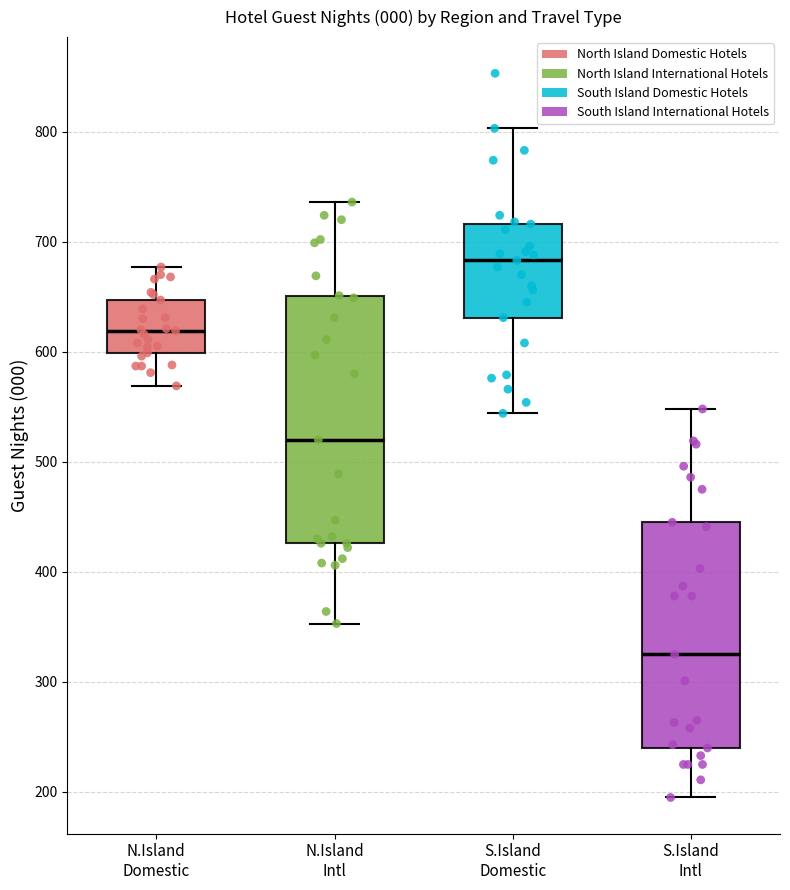

Which box has the lowest median line?

S.Island Intl